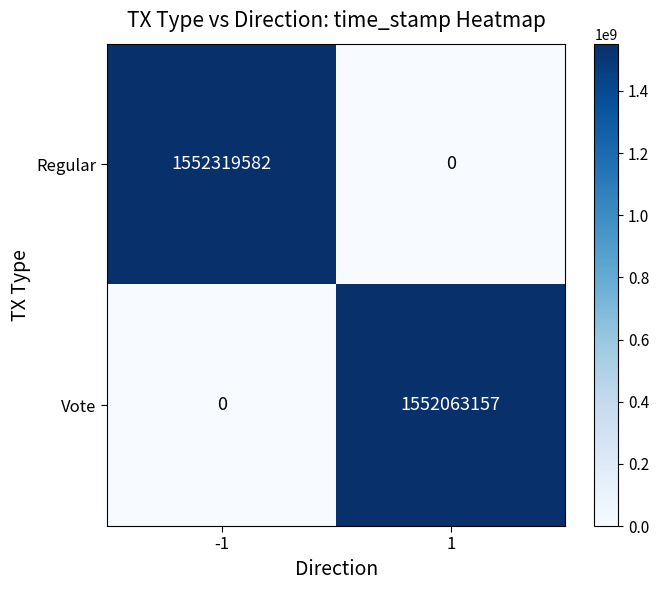

Reading right to left, transcribe all the data shown in this chart.

Regular: 1=0	-1=1552319582
Vote: 1=1552063157	-1=0